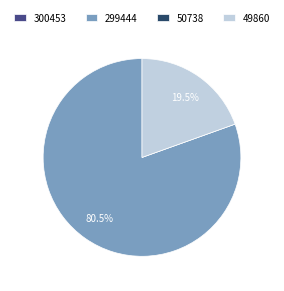

Which slice is the largest?

299444